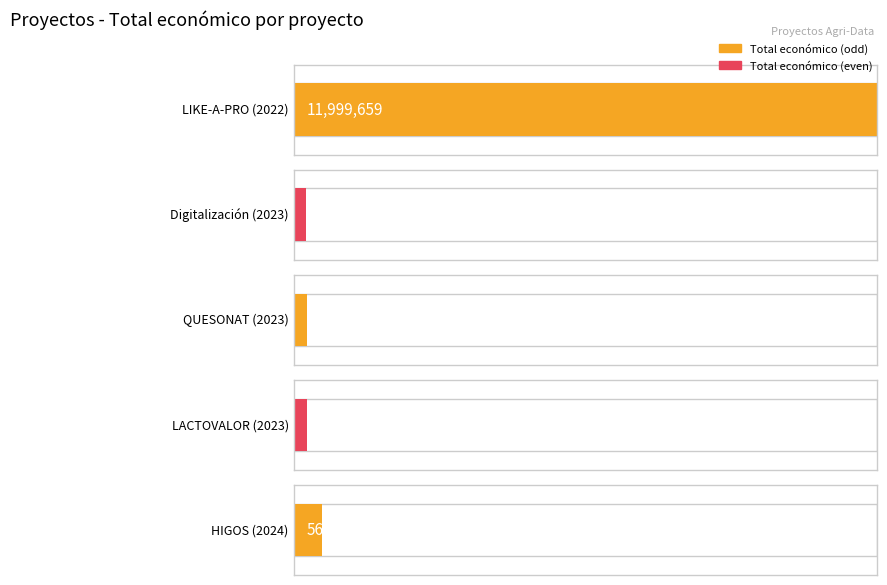

Rank the categories by value from lowest to highest.

Digitalización (2023), QUESONAT (2023), LACTOVALOR (2023), HIGOS (2024), LIKE-A-PRO (2022)